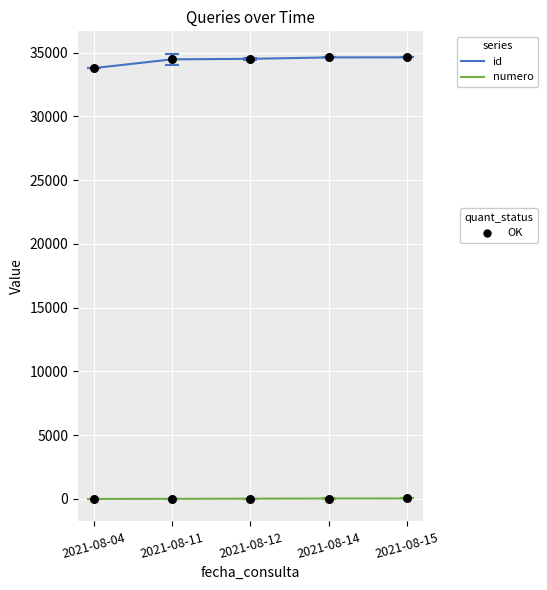

What is the greatest value displayed?

34638